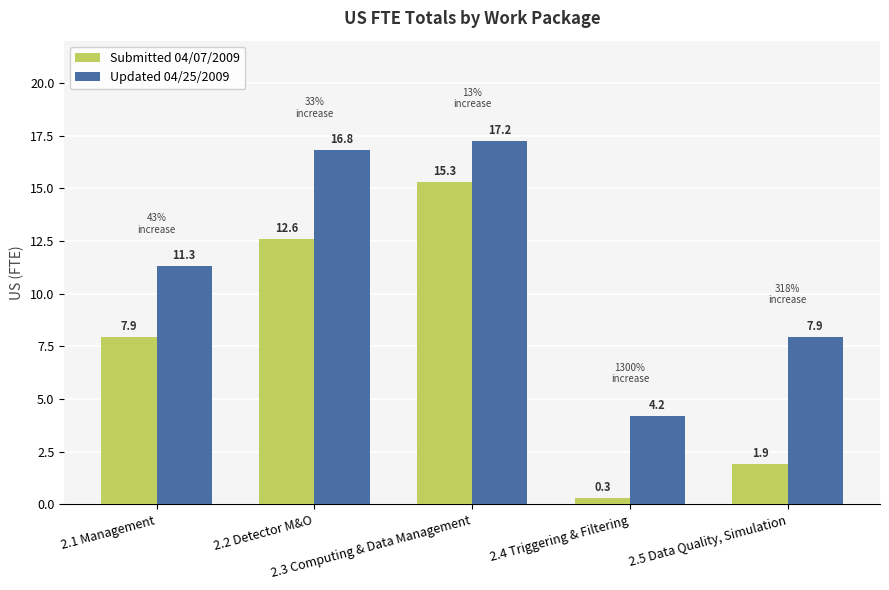

What is the value of the Submitted 04/07/2009 bar at the 5th from the left?

1.9